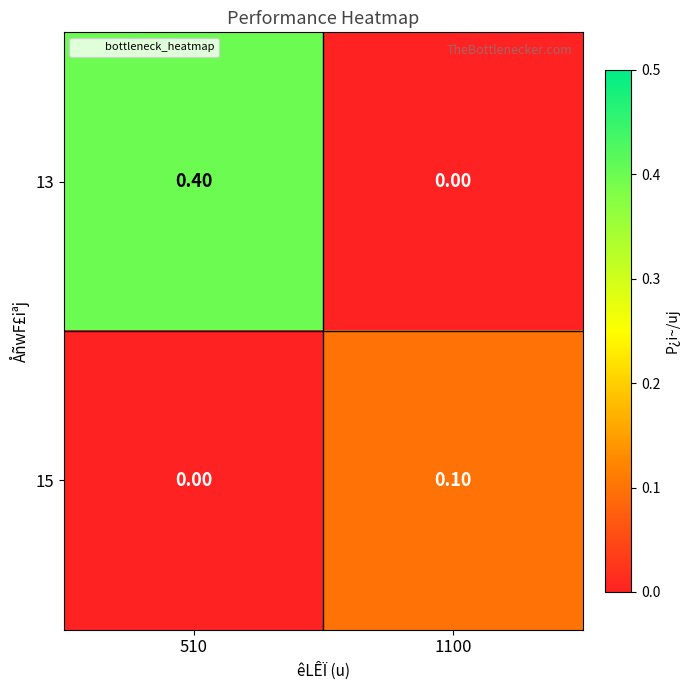

At which category is the sum across all series the highest?

510